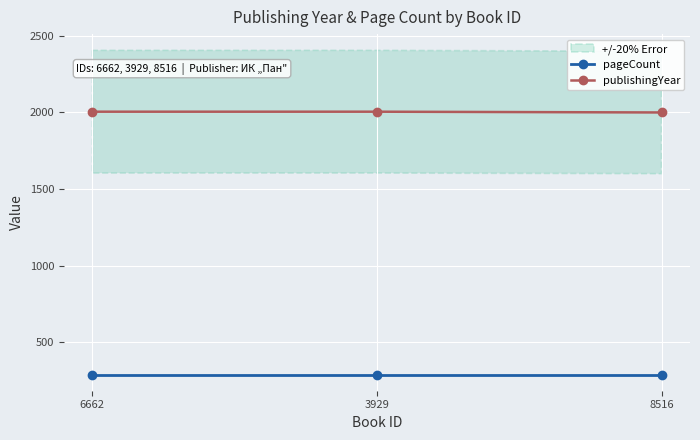

Rank the series at 6662 from highest to lowest value.

publishingYear, pageCount